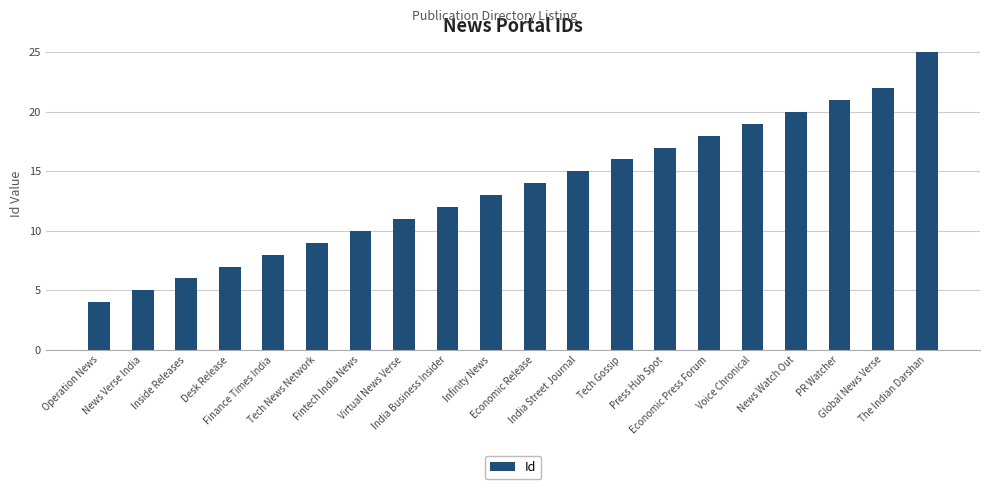

Are the bars horizontal?

No